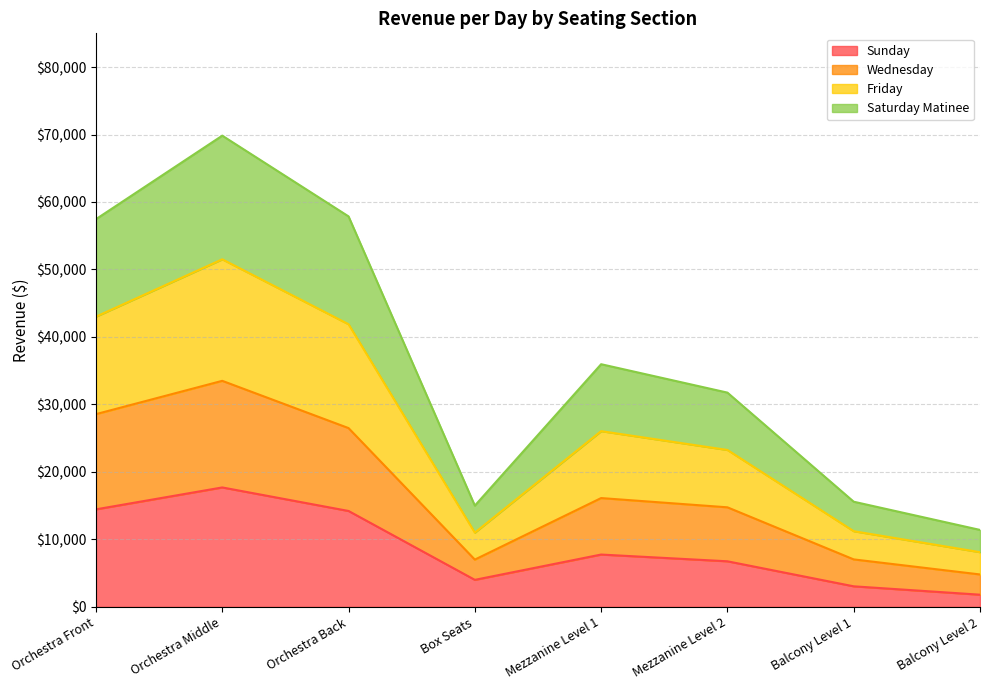

True or false: Wednesday and Saturday Matinee cross at least once.

False